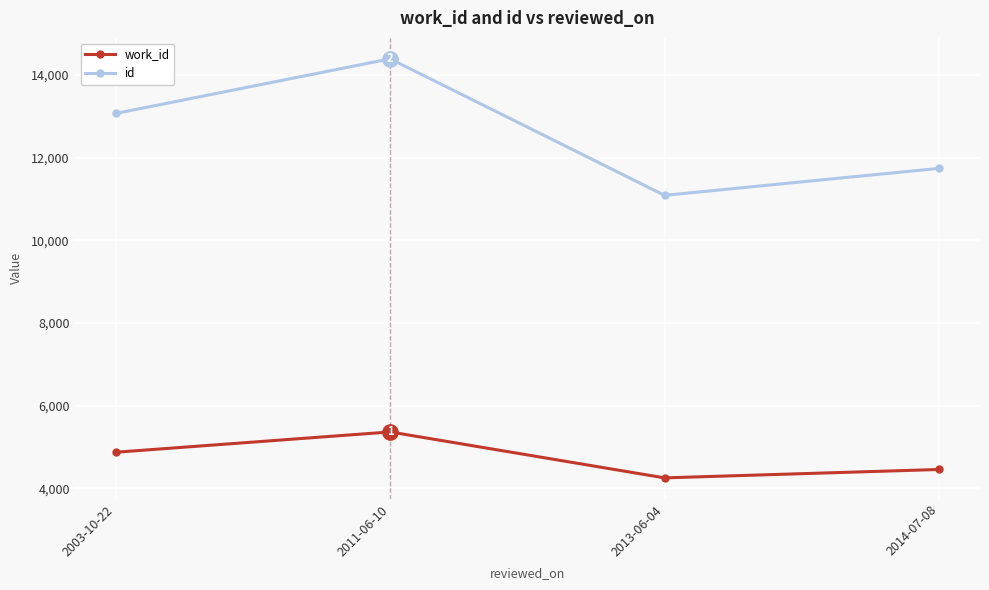

Between 2013-06-04 and 2014-07-08, which series saw the biggest shift?

id